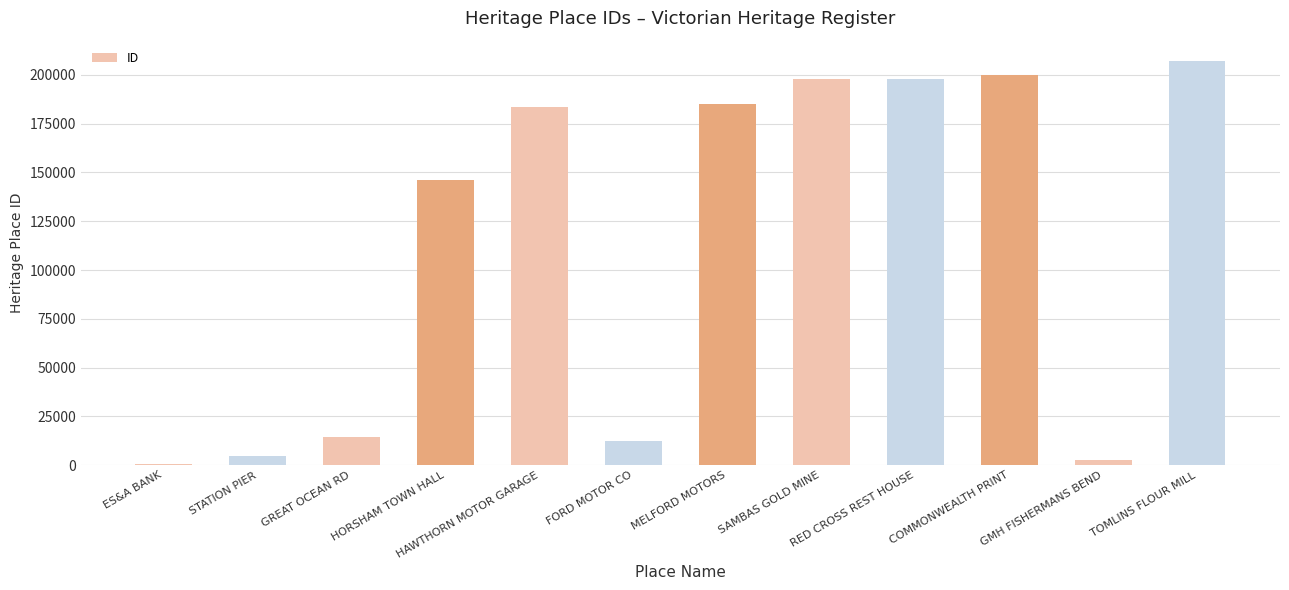

At which category does the chart reach its peak across all series?

TOMLINS FLOUR MILL